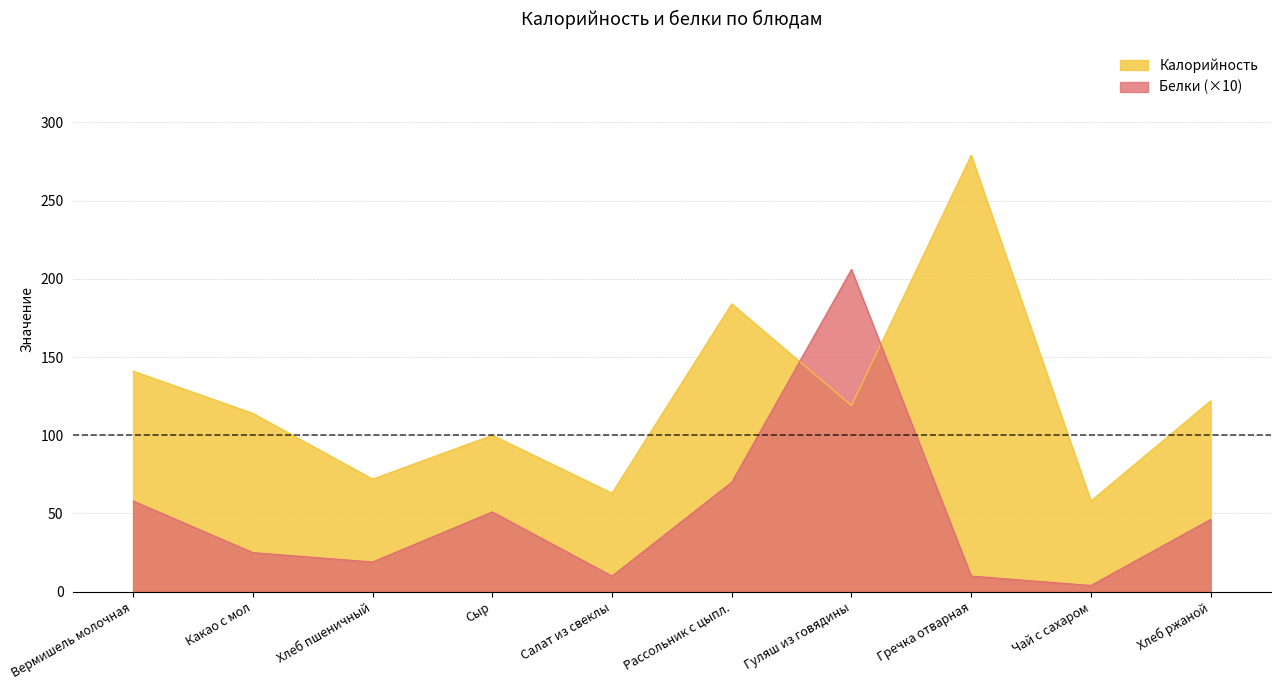

What is the sum of all Белки values?

499.2